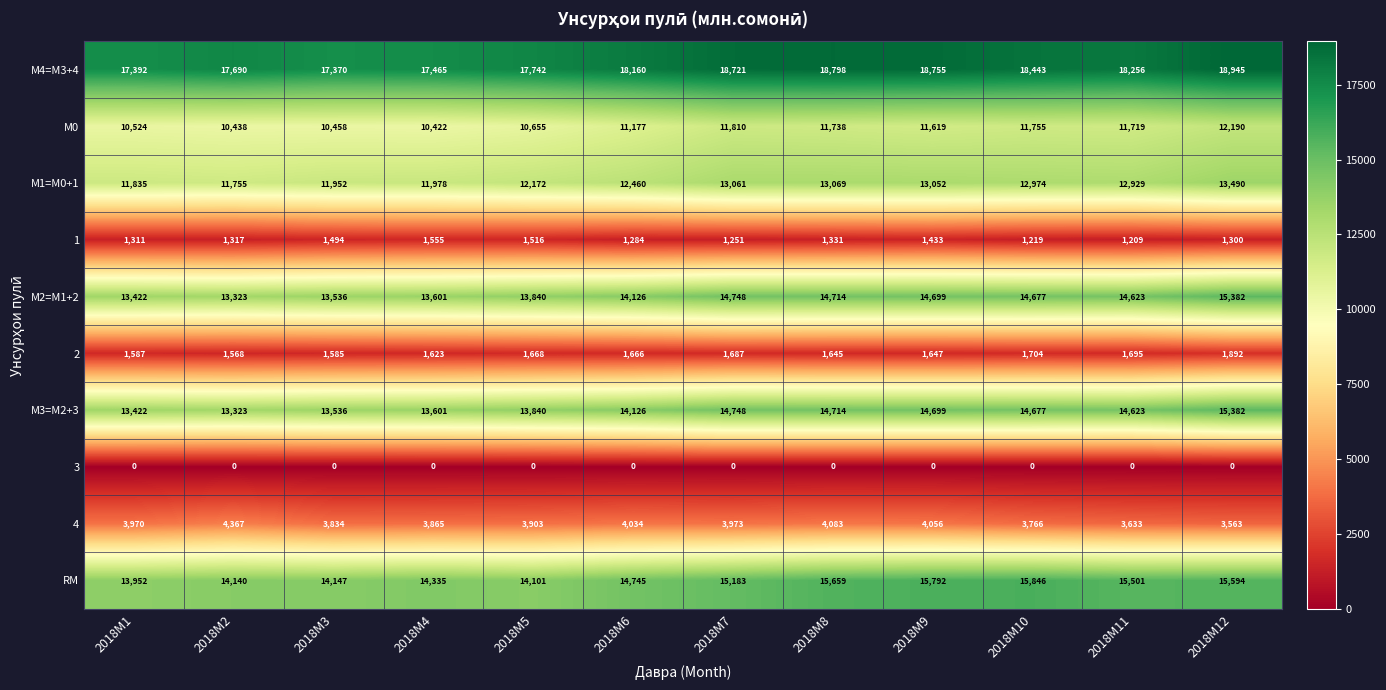

Rank the categories by М2=M1+2 value from lowest to highest.

2018M2, 2018M1, 2018M3, 2018M4, 2018M5, 2018M6, 2018M11, 2018M10, 2018M9, 2018M8, 2018M7, 2018M12